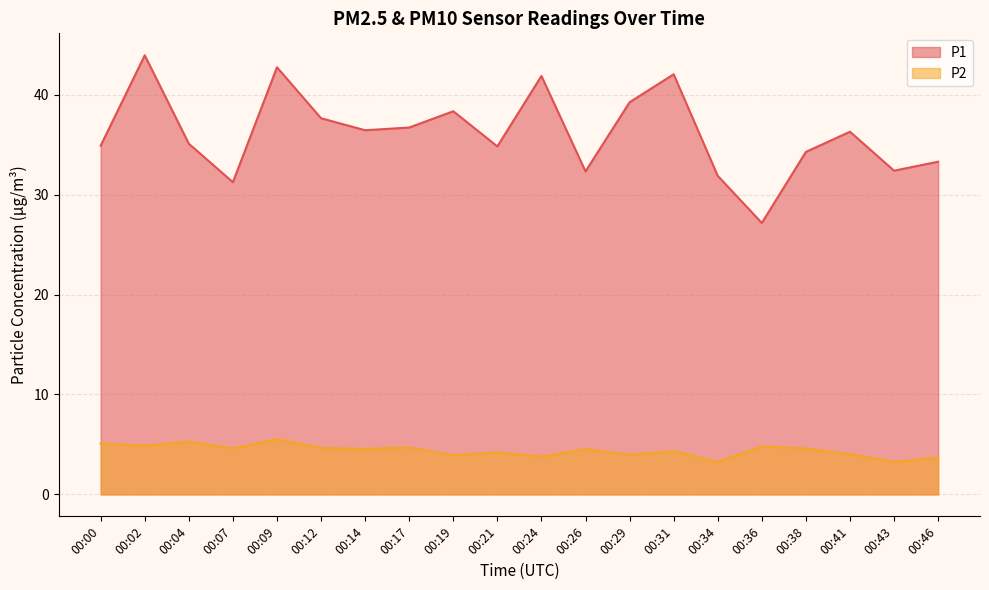

In P1, how many points are lower than both neighbors (excluding endpoints)?

6